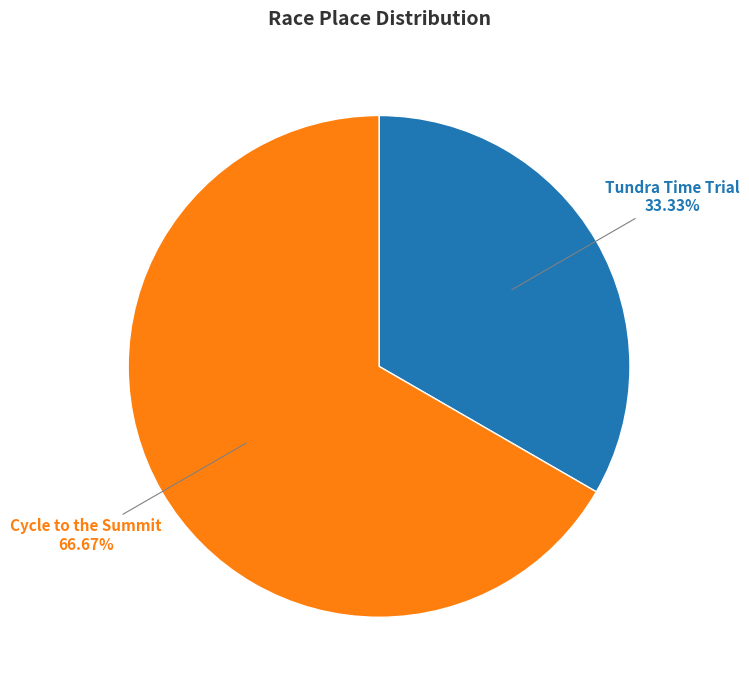

Is there a majority slice in this chart?

Yes